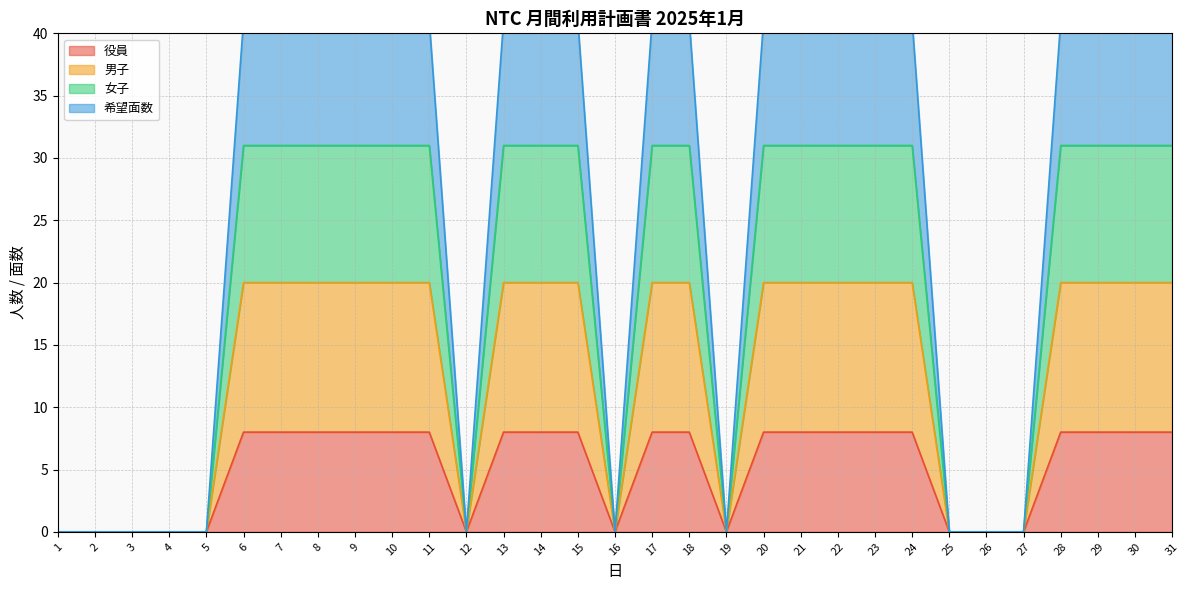

How many values in 男子 are above zero?

20